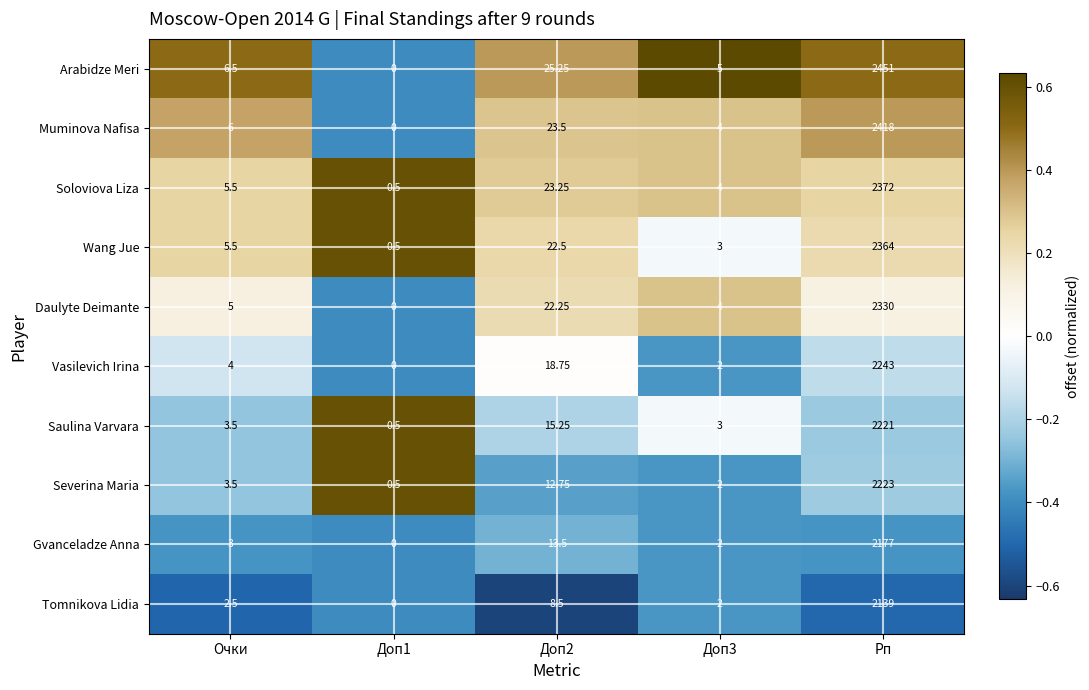

At Доп2, list the series in order from largest to smallest.

Arabidze Meri, Muminova Nafisa, Soloviova Liza, Wang Jue, Daulyte Deimante, Vasilevich Irina, Saulina Varvara, Gvanceladze Anna, Severina Maria, Tomnikova Lidia